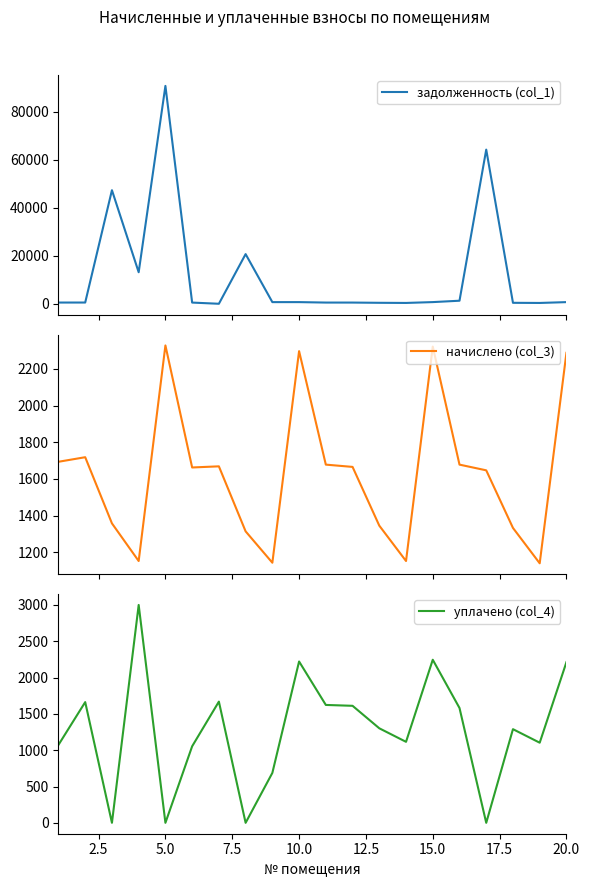

The value of уплачено (col_4) at 15.0 is 2245.5. True or false?

True